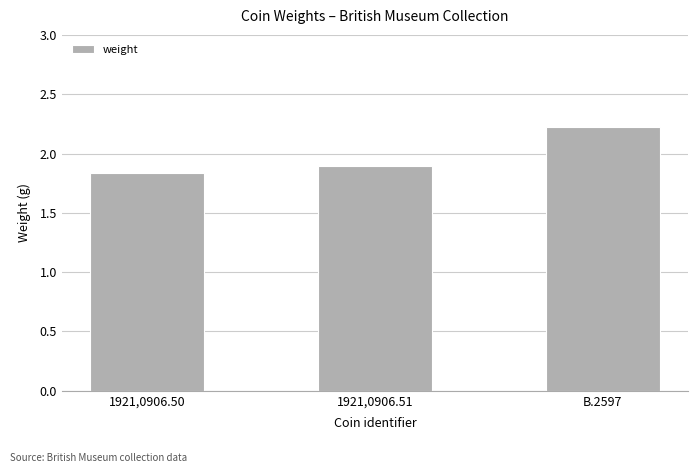

Which category has the highest value across all series?

B.2597